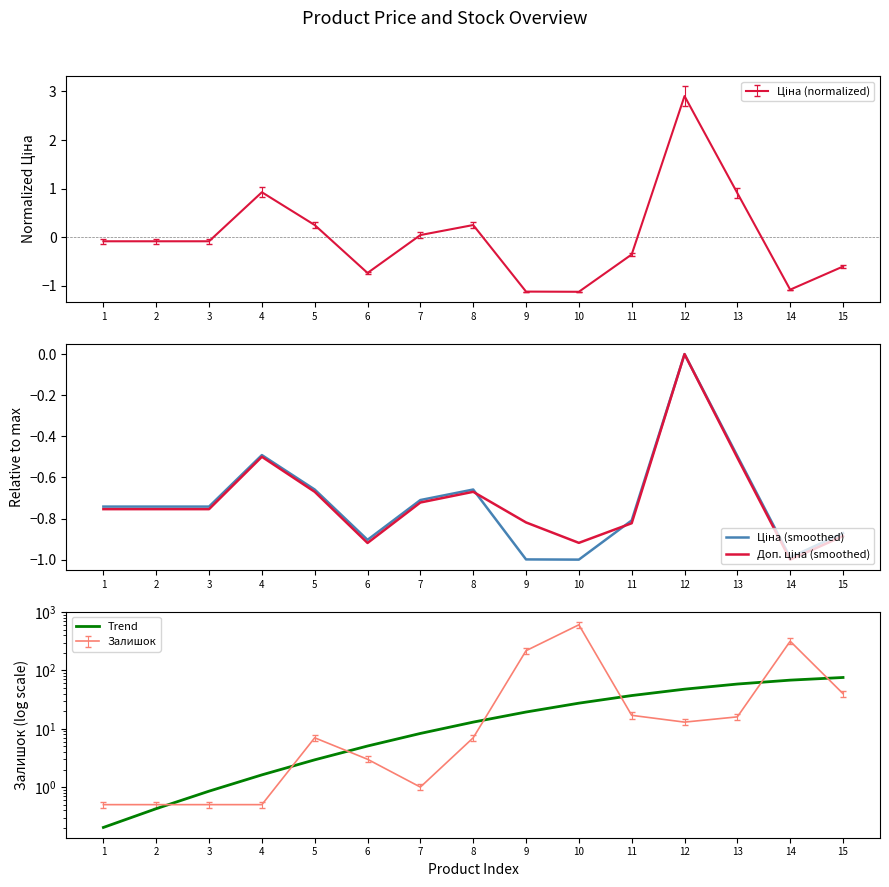

Count the number of categories in the chart.

15